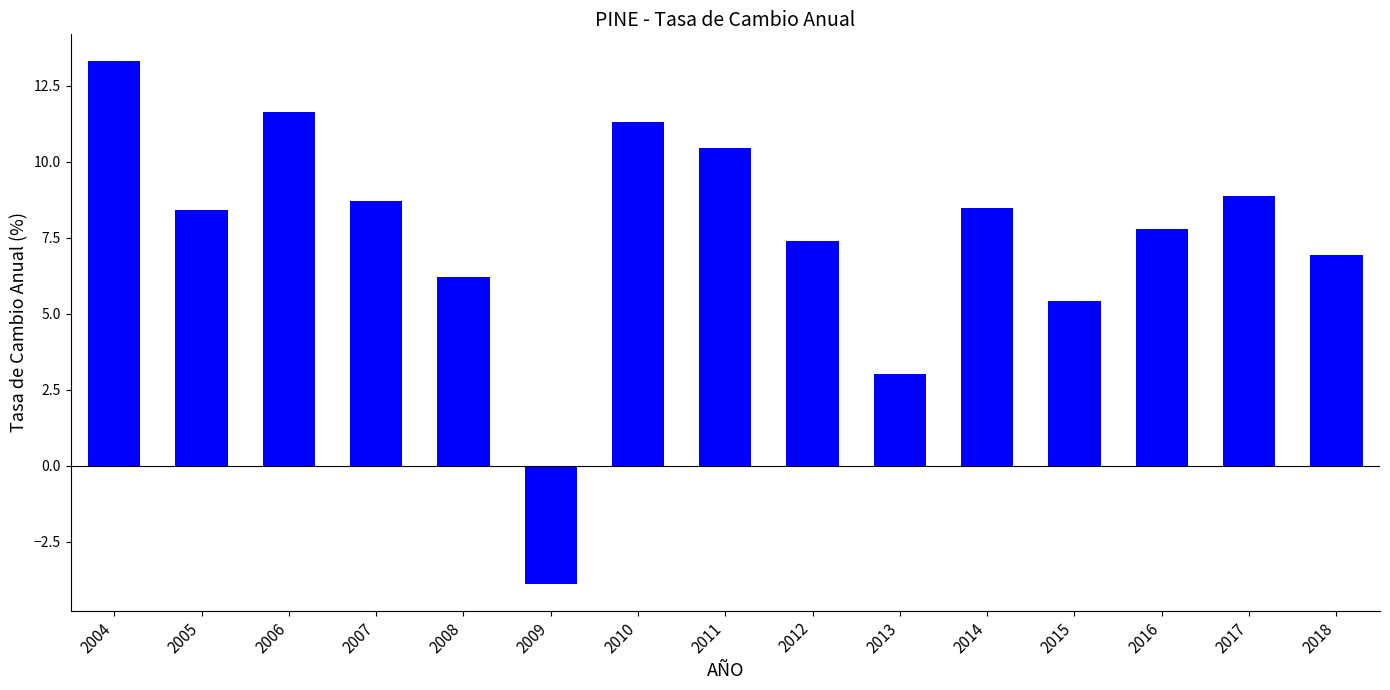

What is the value of the 11th bar from the left?

8.5